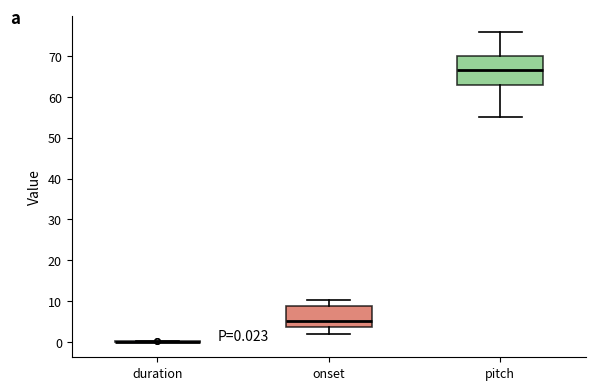

Comparing the boxes themselves (not the whiskers), which one is the tallest?

pitch